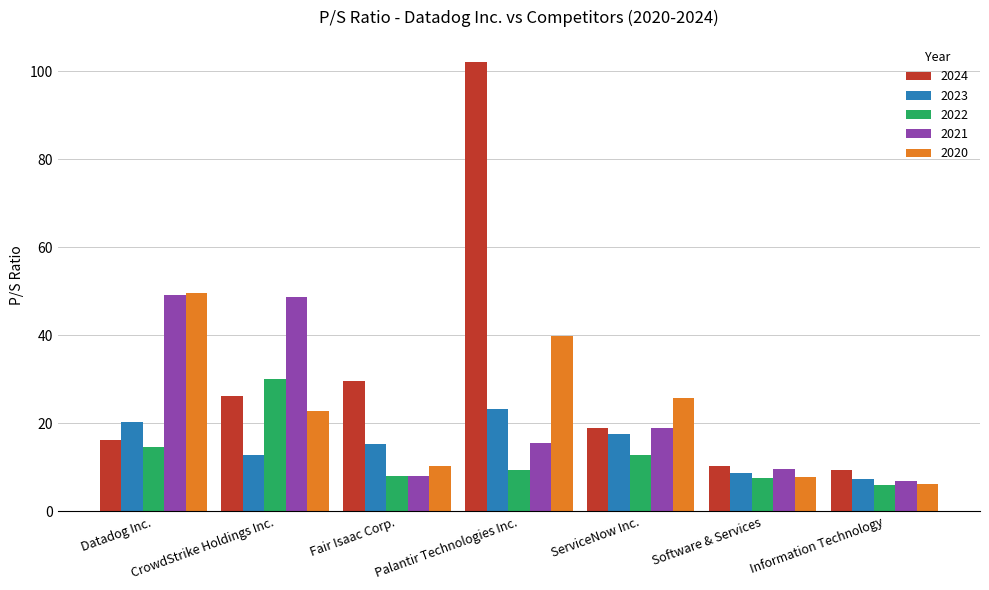

What is the sum of the 2022 values at ServiceNow Inc. and Datadog Inc.?

27.4